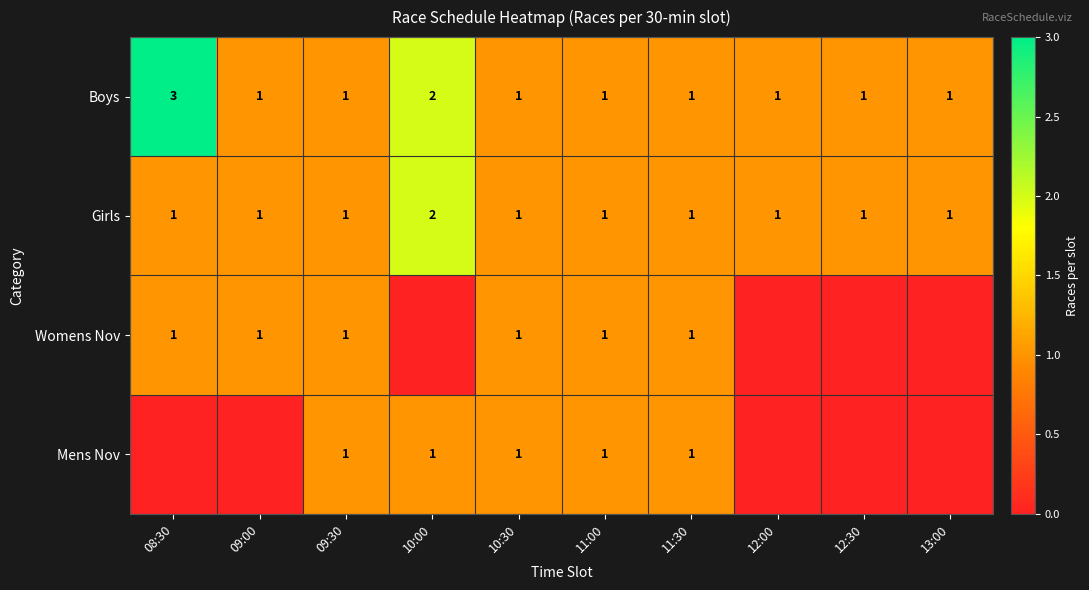

Between 10:00 and 12:00, which is larger?

10:00